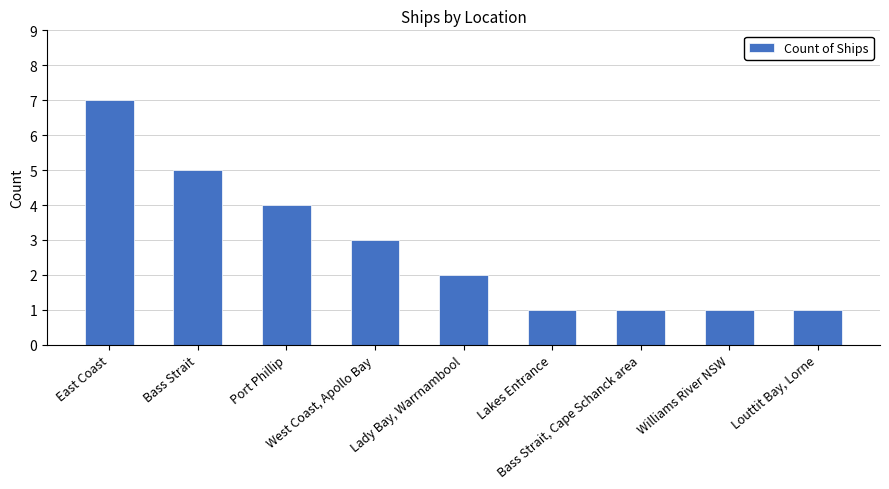

What is the minimum value shown in the chart?

1